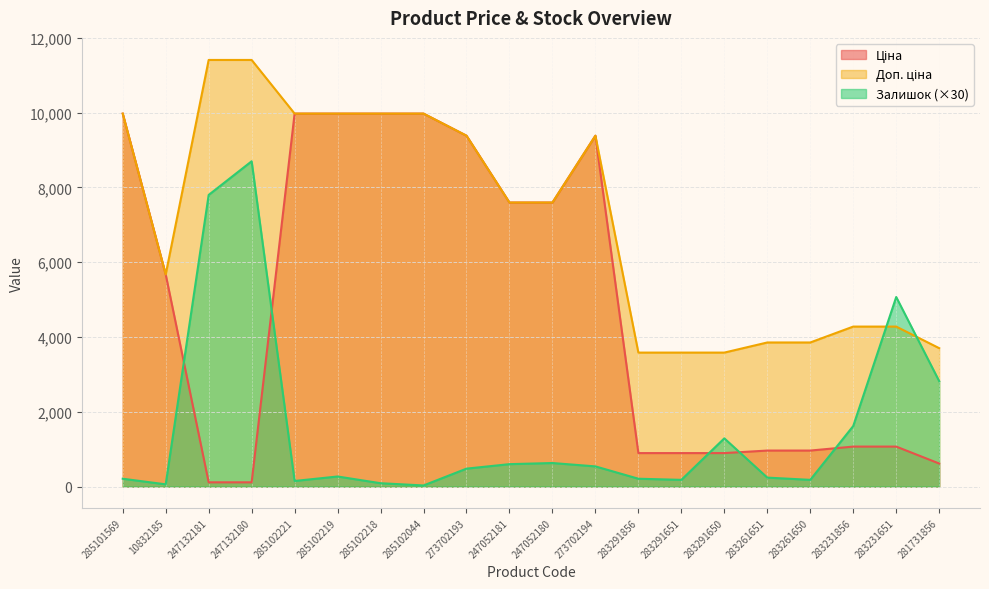

Reading left to right, transcribe all the data shown in this chart.

Ціна: 285101569=9975.0	10832185=5673.8	247132181=114.1	247132180=114.1	285102221=9975.0	285102219=9975.0	285102218=9975.0	285102044=9975.0	273702193=9384.0	247052181=7596.5	247052180=7596.5	273702194=9384.0	283291856=895.9	283291651=895.9	283291650=895.9	283261651=963.5	283261650=963.5	283231856=1069.8	283231651=1069.8	281731856=617.0
Доп. ціна: 285101569=9975.0	10832185=5673.8	247132181=11410.0	247132180=11410.0	285102221=9975.0	285102219=9975.0	285102218=9975.0	285102044=9975.0	273702193=9384.0	247052181=7596.5	247052180=7596.5	273702194=9384.0	283291856=3583.6	283291651=3583.6	283291650=3583.6	283261651=3854.0	283261650=3854.0	283231856=4279.1	283231651=4279.1	281731856=3701.9
Залишок: 285101569=210.0	10832185=60.0	247132181=7800.0	247132180=8700.0	285102221=150.0	285102219=270.0	285102218=90.0	285102044=30.0	273702193=480.0	247052181=600.0	247052180=630.0	273702194=540.0	283291856=210.0	283291651=180.0	283291650=1290.0	283261651=240.0	283261650=180.0	283231856=1620.0	283231651=5070.0	281731856=2820.0